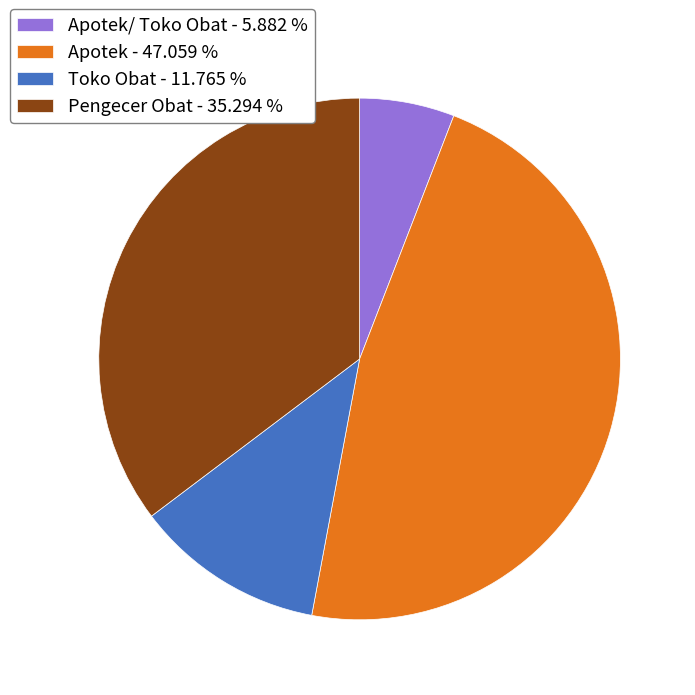

Do Pengecer Obat - 35.294 % and Apotek - 47.059 % together represent more than half of the pie?

Yes